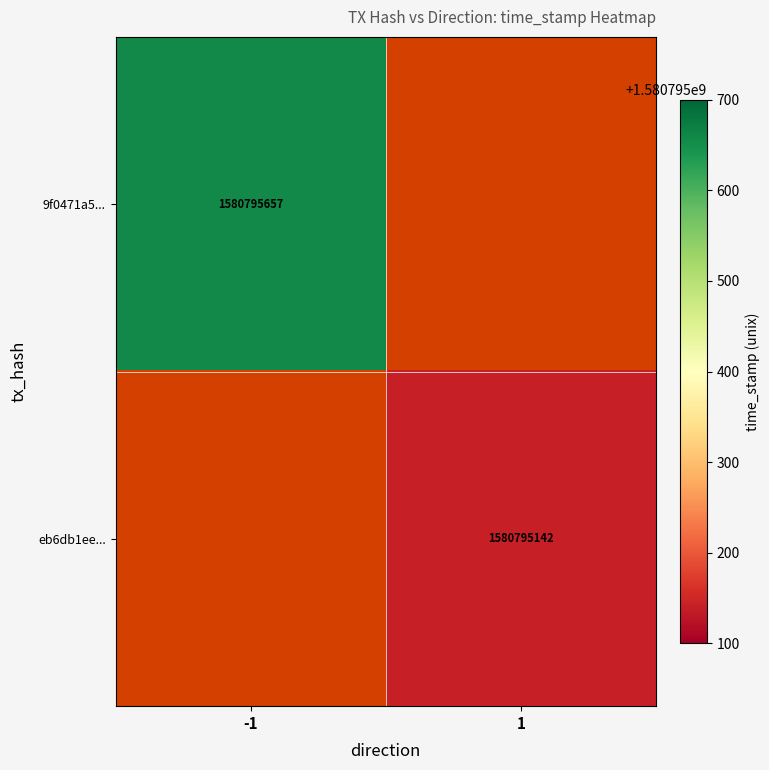

List the series in order of their overall mean, lowest first.

eb6db1ee6556e4aaa0d83de4def550894af2c03, 9f0471a5e7d51665645f369c0fc6513084665a0